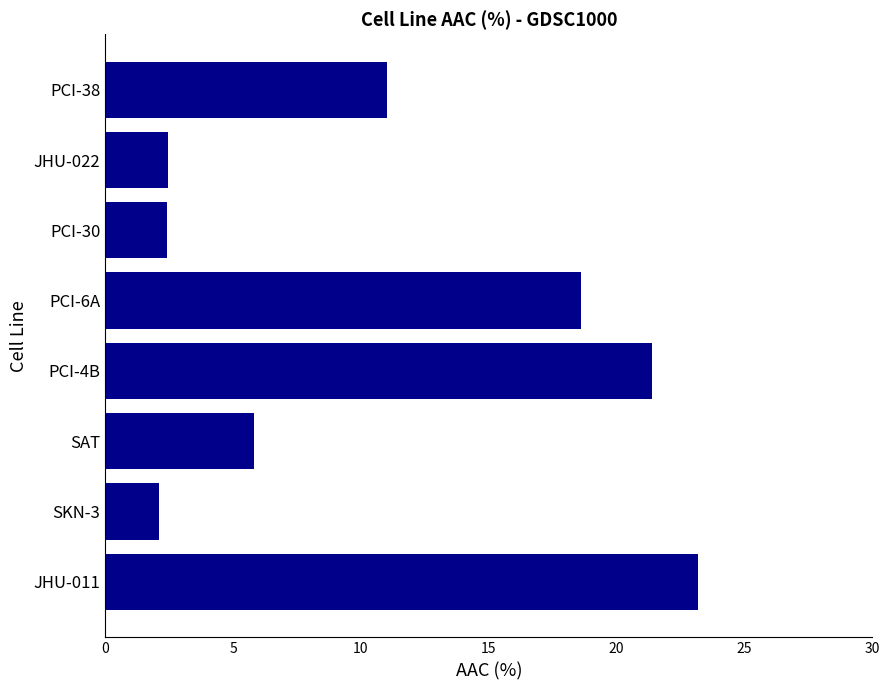

How many values are below 11?

4